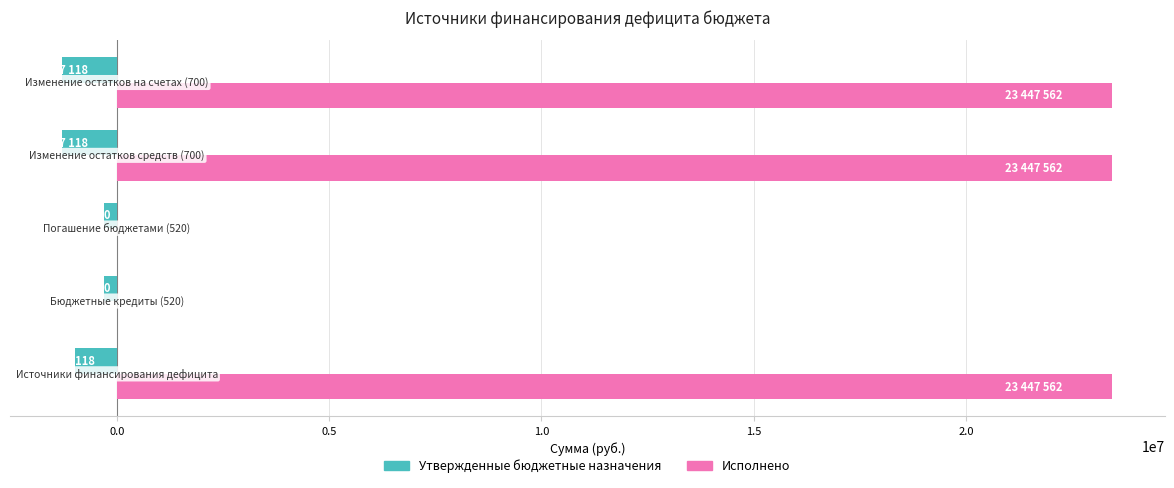

What is the highest value of the Исполнено series?

23447562.4